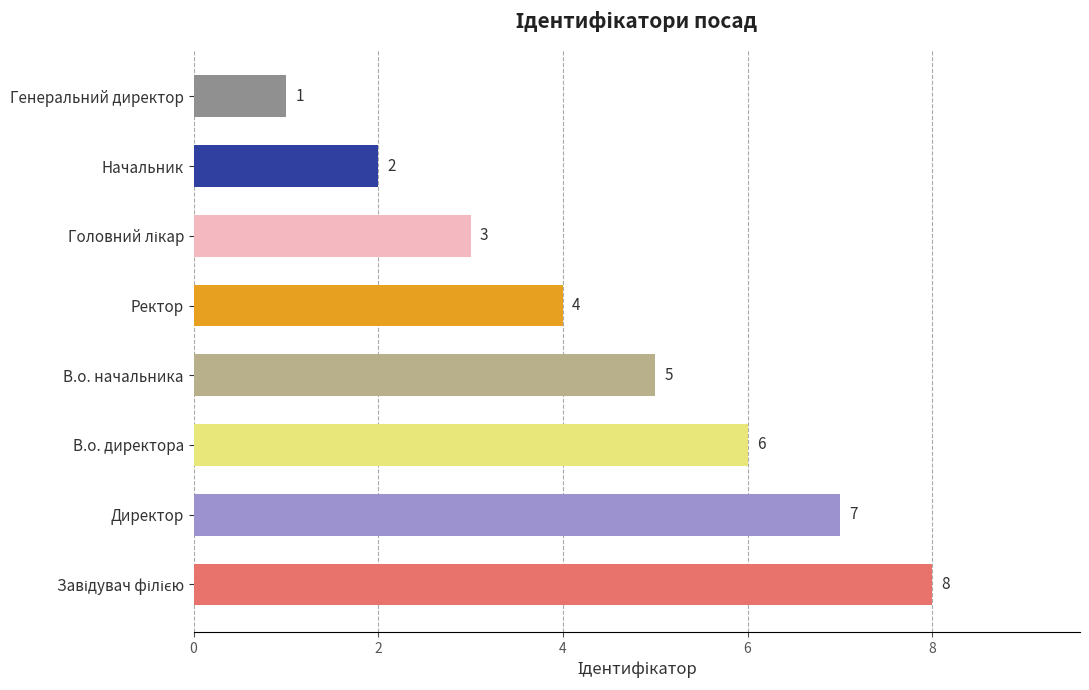

What is the sum of the values at В.о. директора and Генеральний директор?

7